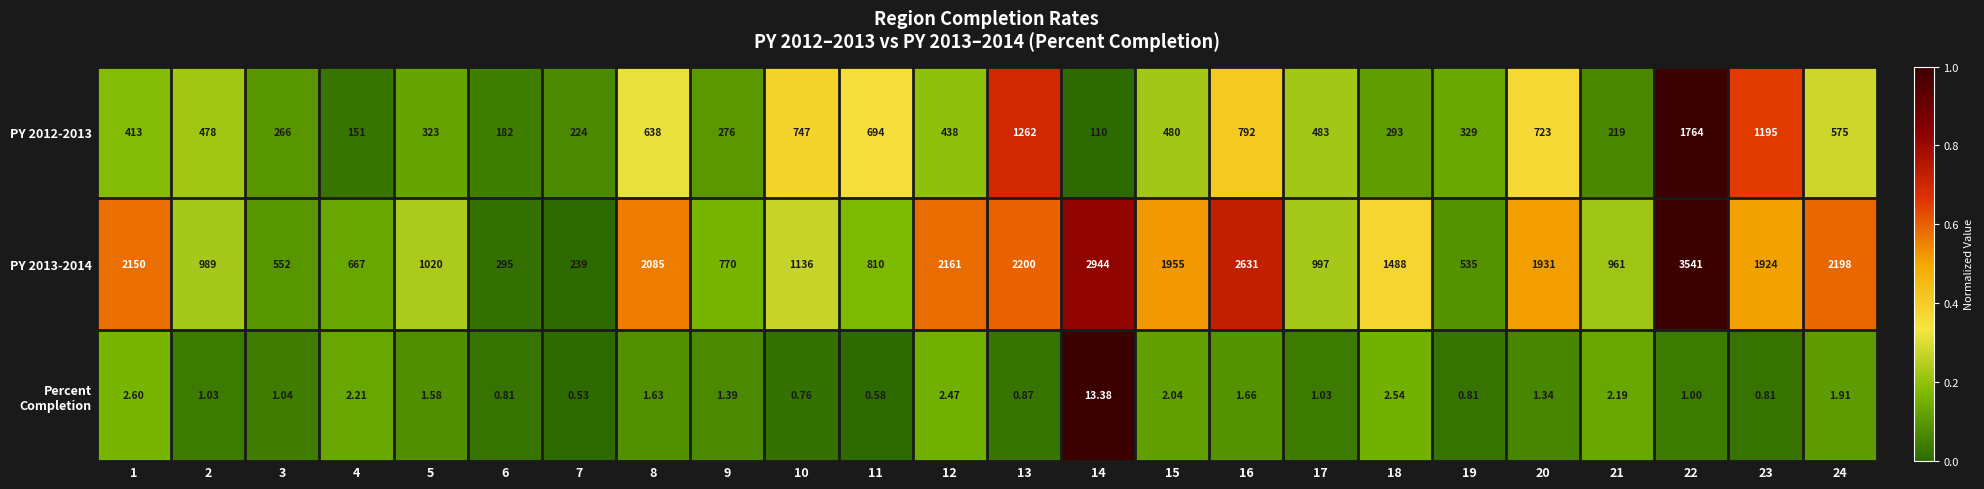

Is the value of PY 2013-2014 at 23 greater than the value of PY 2012-2013 at 2?

Yes